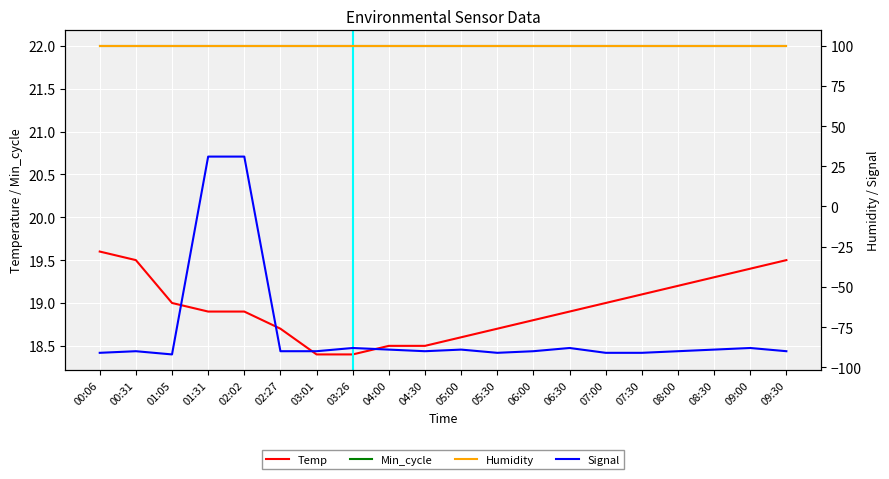

What is the sum of all Temp values?

378.9